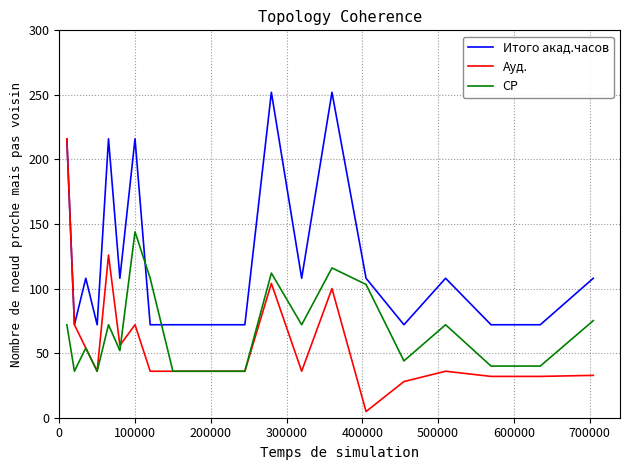

Which series has the widest spread of values?

Ауд.